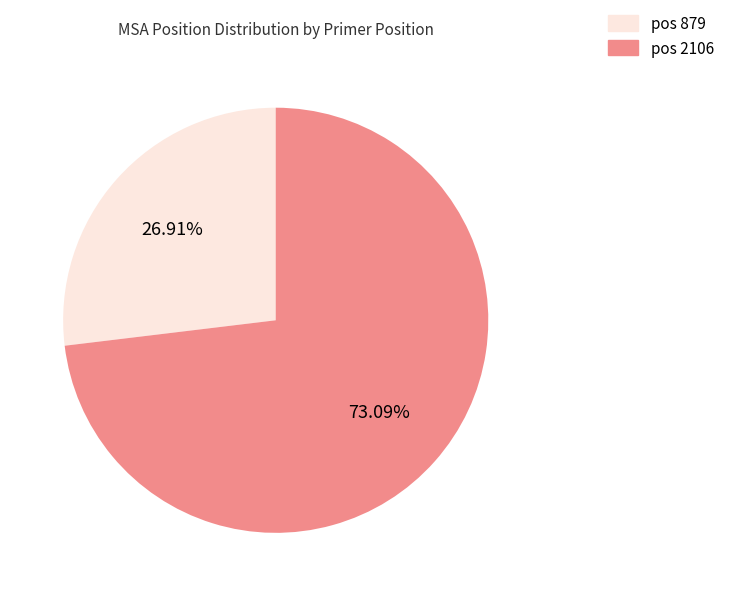

Does any single category account for the majority?

Yes